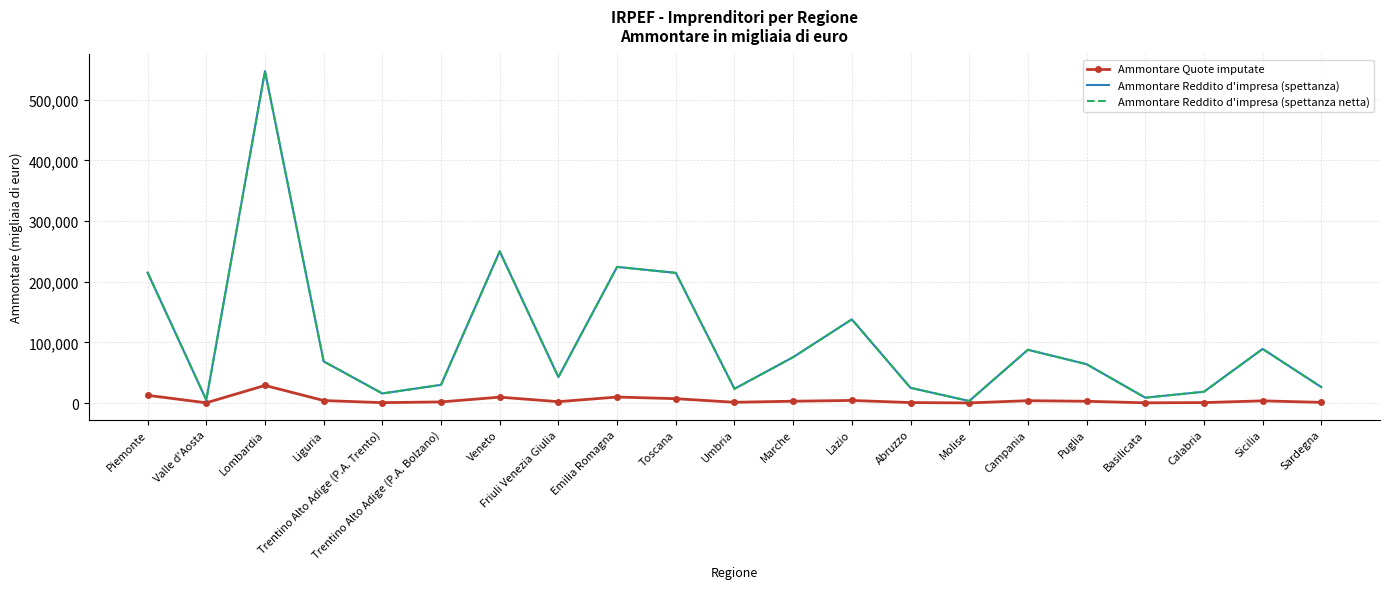

What is the sum of all Ammontare Quote imputate values?

98922